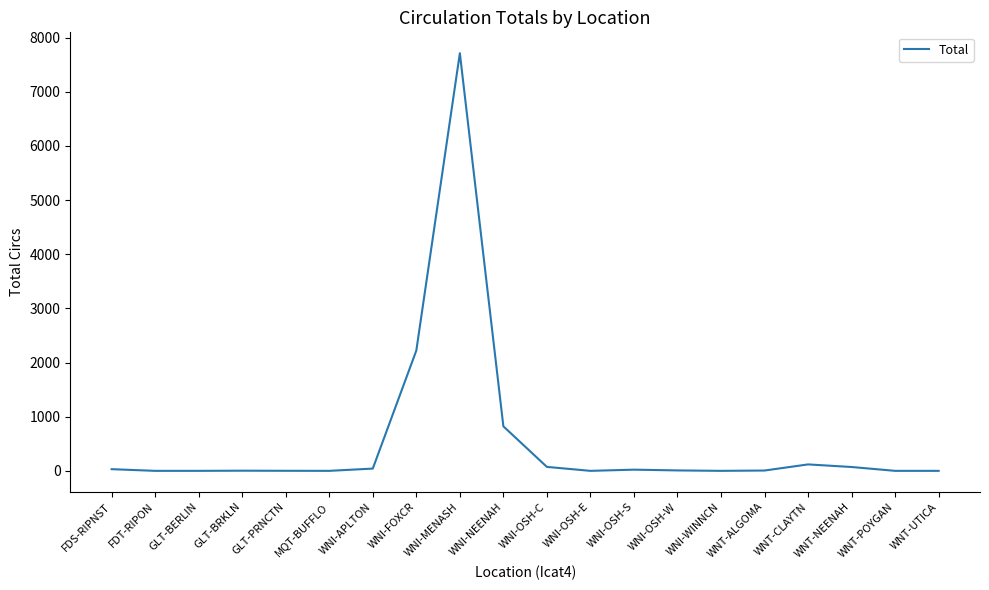

What is the greatest value displayed?

7712